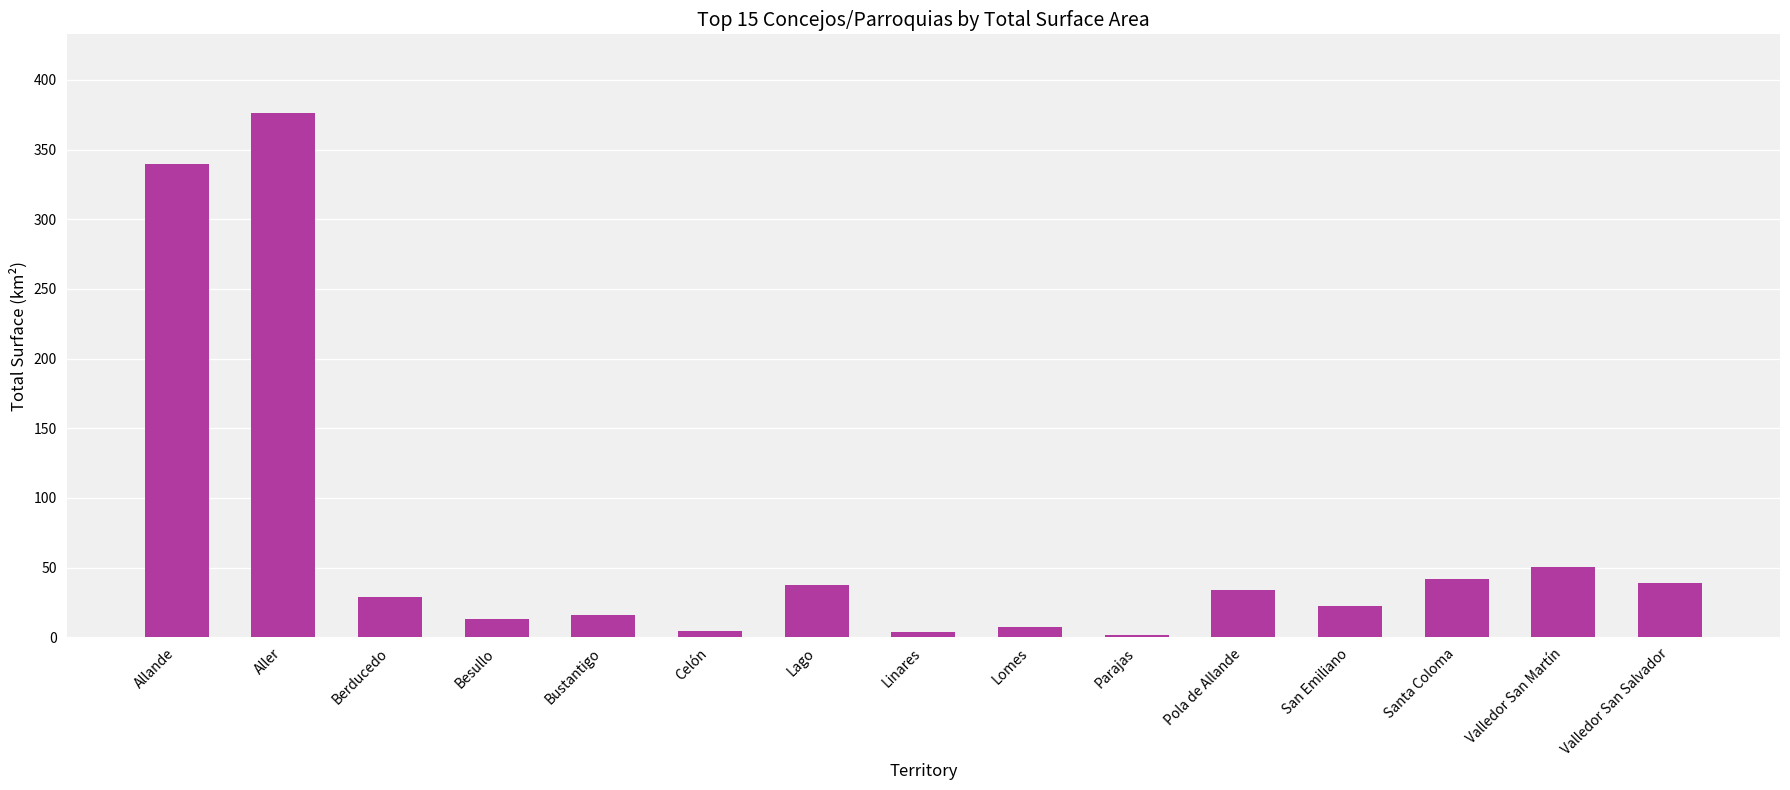

The value at Pola de Allande is 10.4. True or false?

False